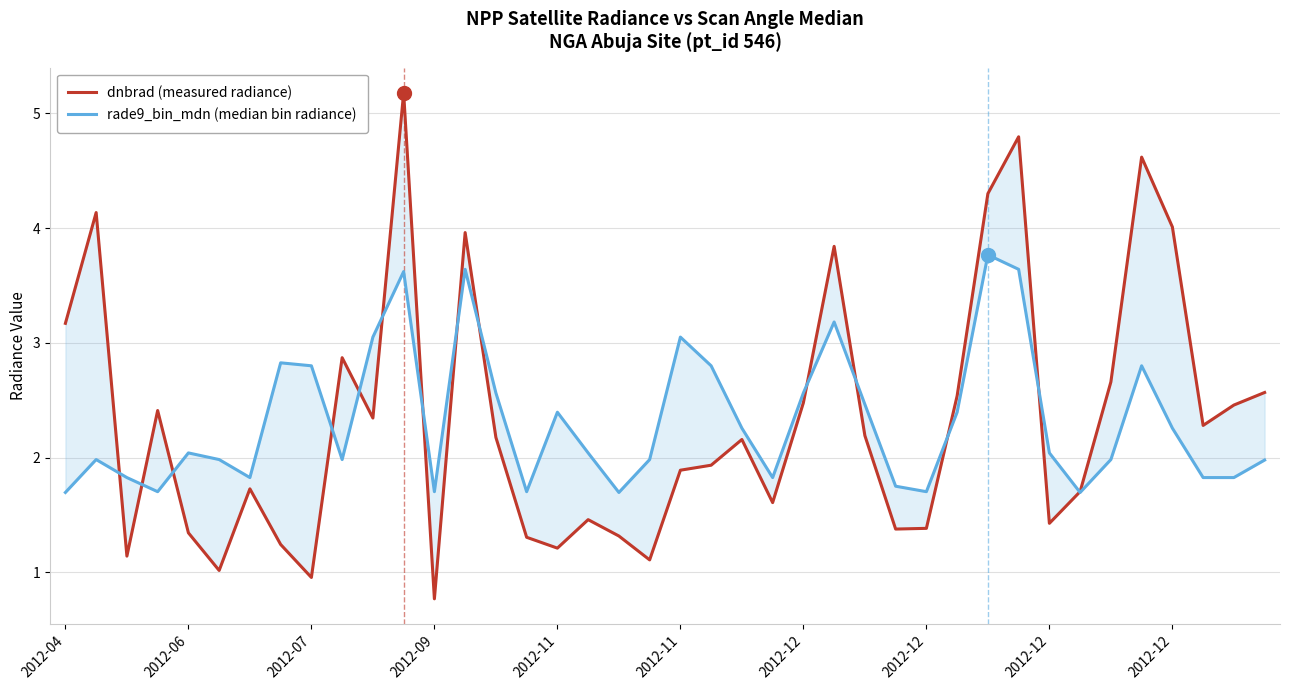

What are all the series names shown in the legend?

dnbrad (measured radiance), rade9_bin_mdn (median bin radiance)